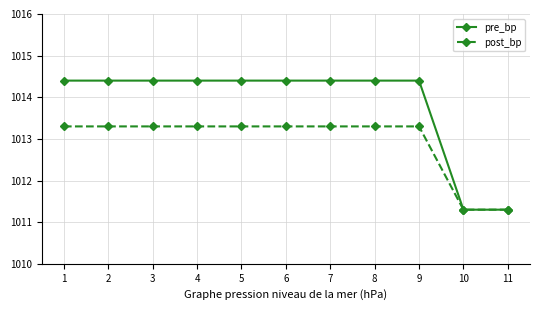

What are all the series names shown in the legend?

pre_bp, post_bp